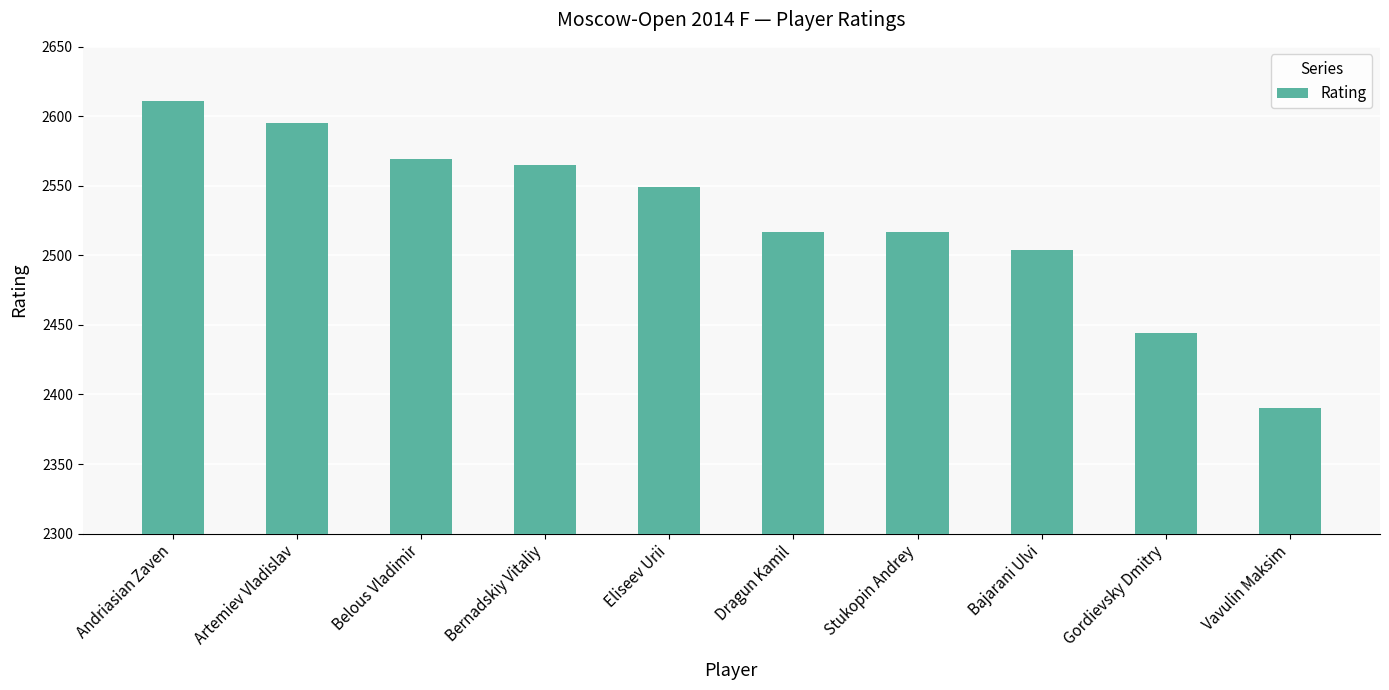

How many bars are there in total?

10